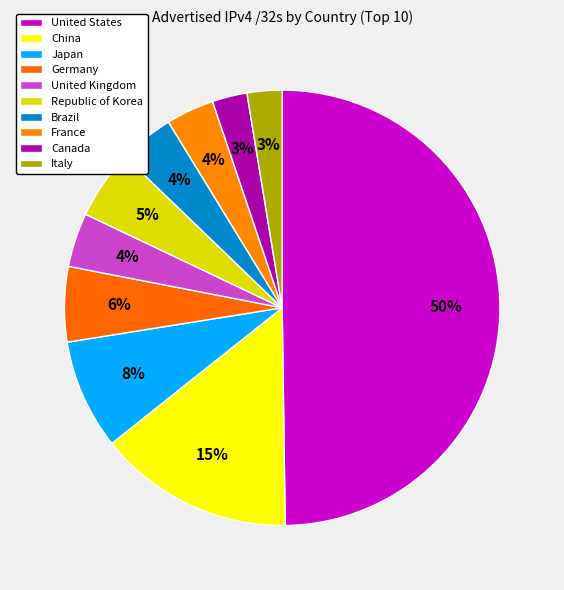

How many segments does this pie chart have?

10